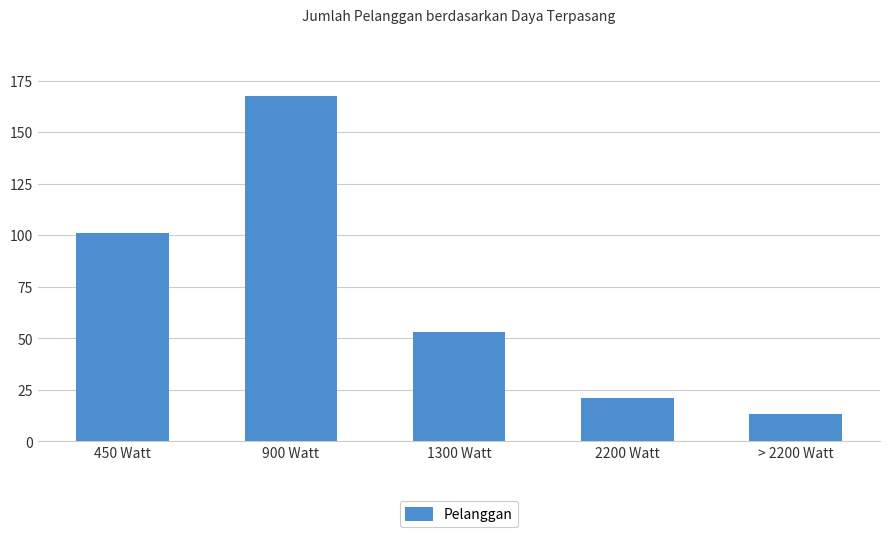

What position from the right is 1300 Watt?

3